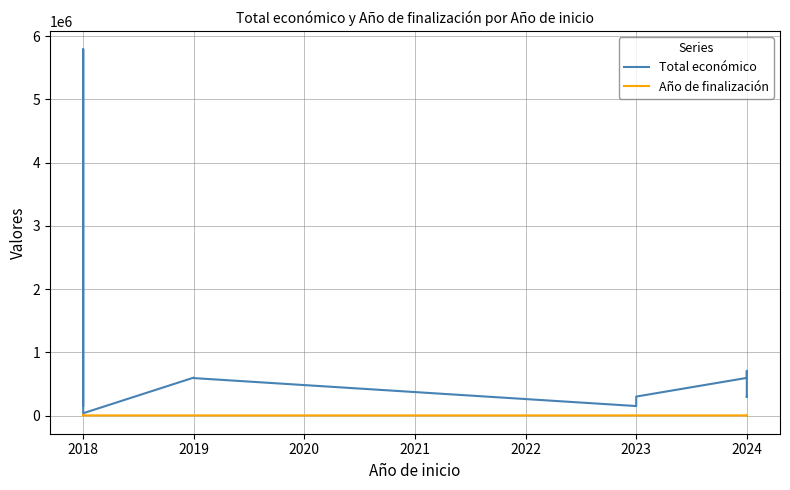

What is the average value of the Total económico series?

724922